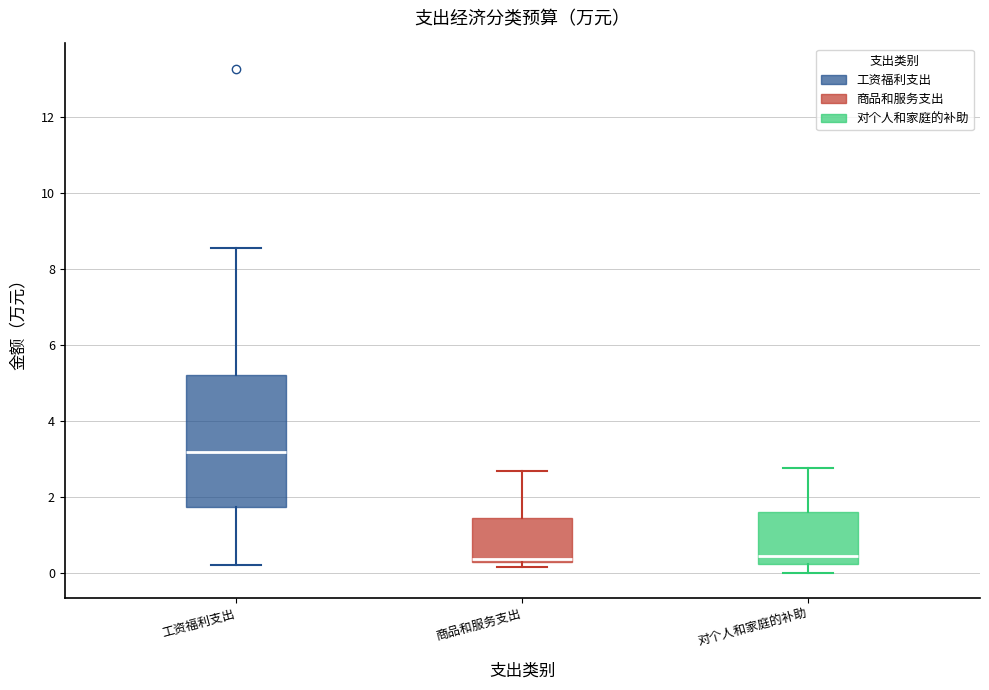

Reading left to right, transcribe this box plot: for each box, give where its median line is, the range the box spans, and where its two whiskers end, as read against the y-axis. The values are not printed on the chart, so give them approximately, as read against the axis.

工资福利支出: median 3.2, box 1.8 to 5.2, whiskers 0.2 to 8.6
商品和服务支出: median 0.4 (just above the box's lower edge), box 0.4 to 1.4, whiskers 0.2 to 2.8
对个人和家庭的补助: median 0.4, box 0.2 to 1.6, whiskers 0.0 to 2.8